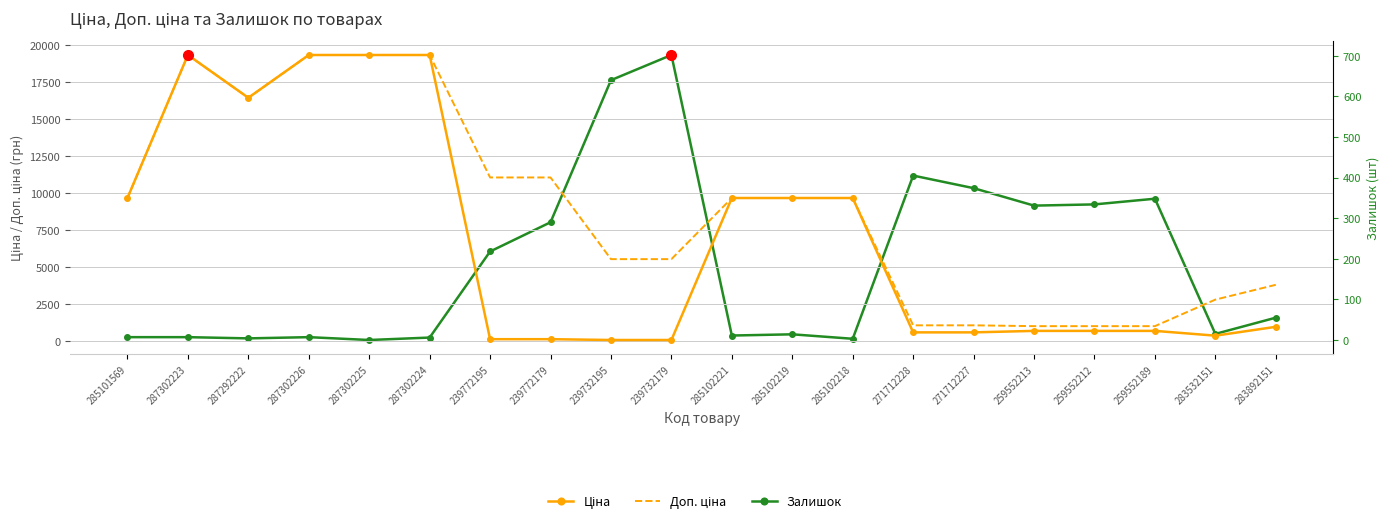

Is it true that Доп. ціна equals 1048.0 at 271712227?

True